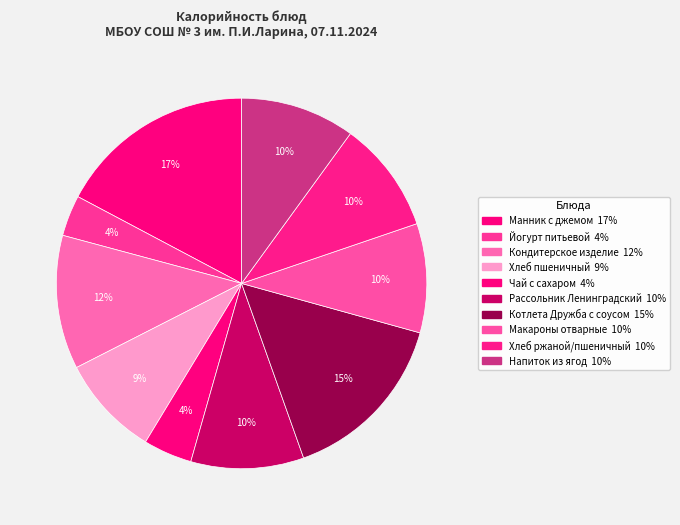

True or false: Рассольник Ленинградский accounts for 10% of the total.

True